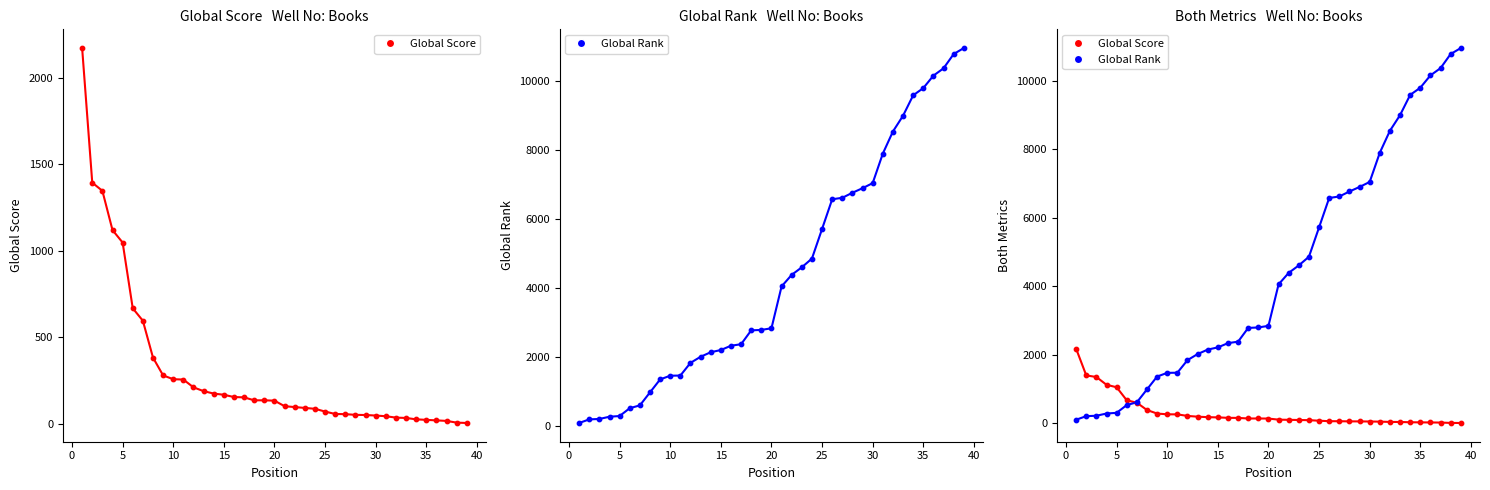

Which series has the widest spread of Y values?

Global Rank